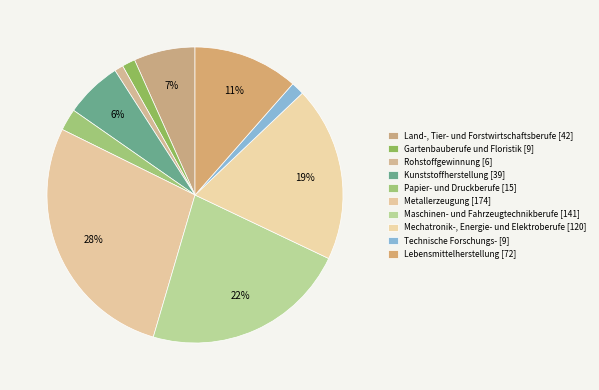

What is the smallest slice in the pie chart?

Rohstoffgewinnung